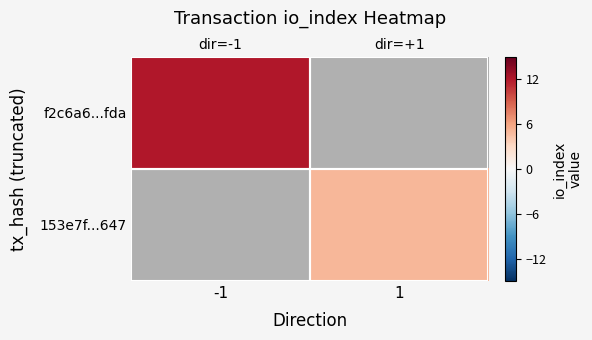

At how many categories does at least one series exceed 8?

1